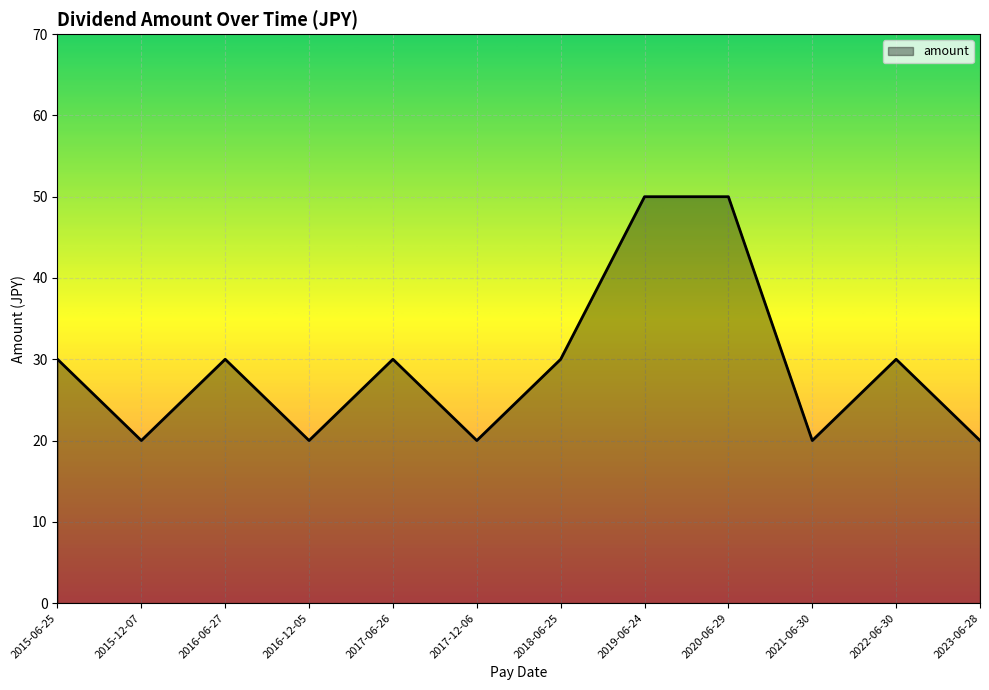

Where is the first local maximum?

2016-06-27